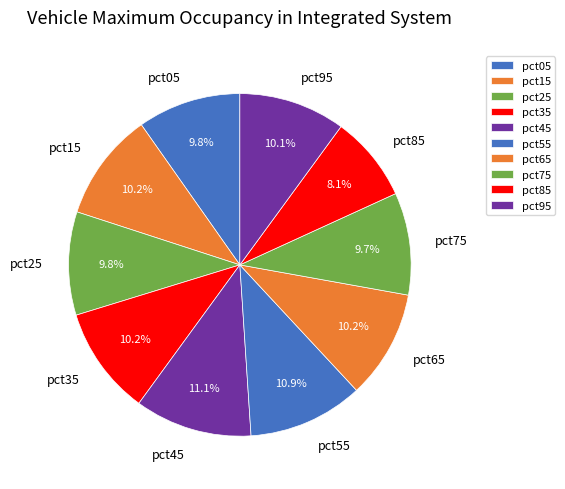

How many segments does this pie chart have?

10